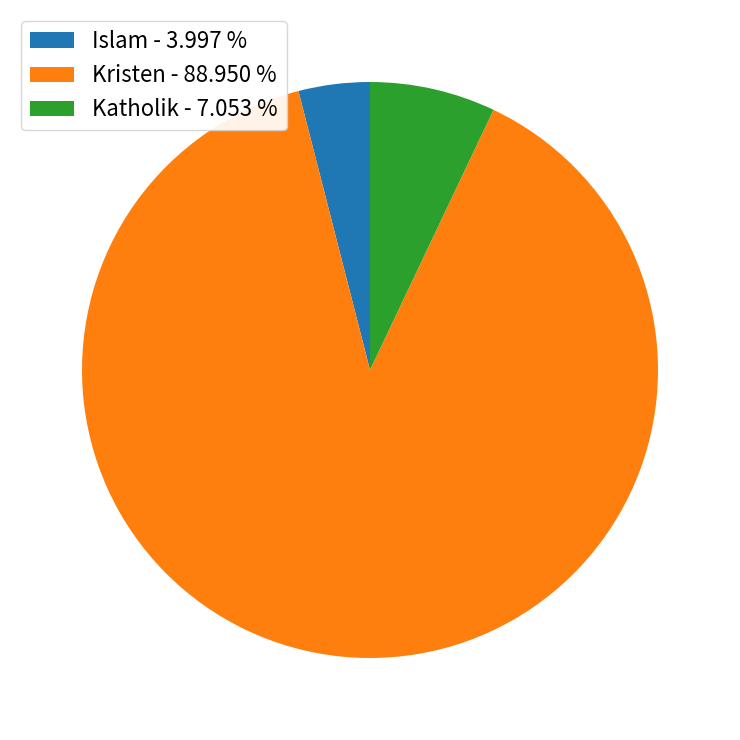

How many segments does this pie chart have?

3